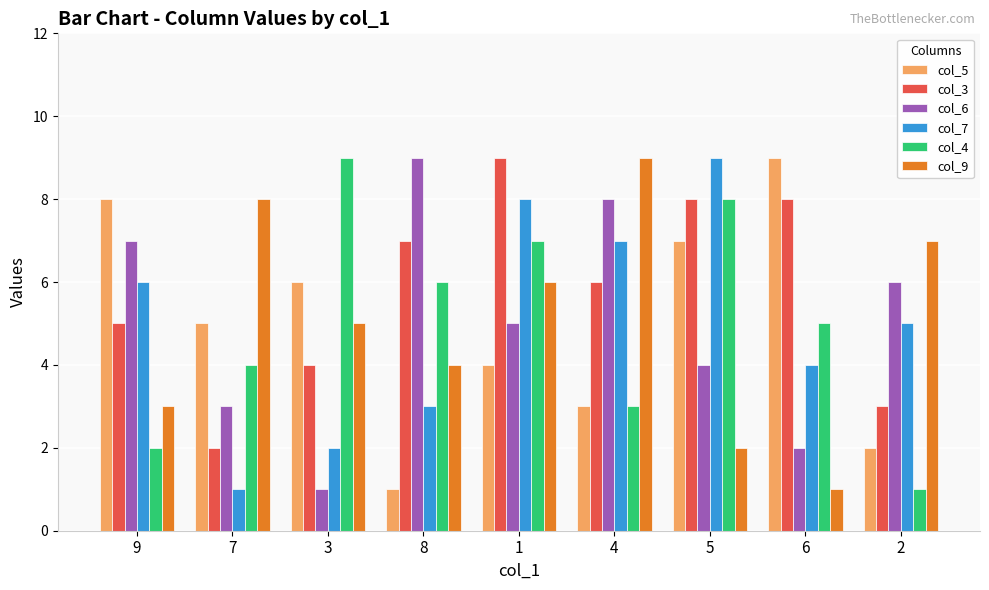

How many values in the col_4 series are below 5?

4